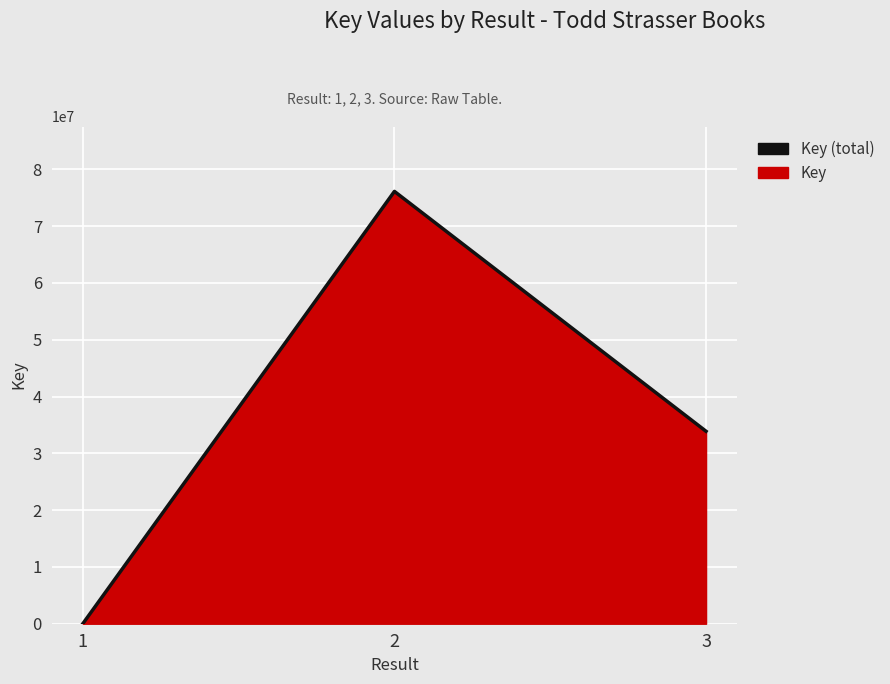

Rank the categories by value from highest to lowest.

2, 3, 1